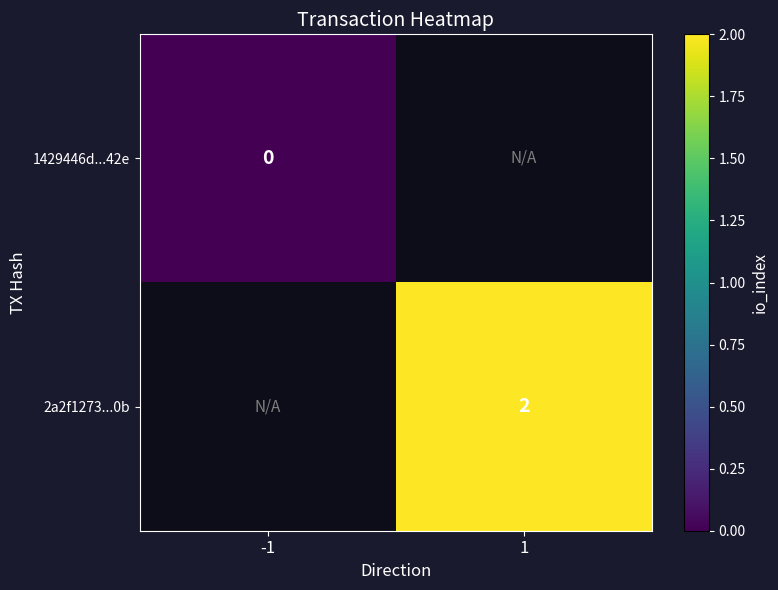

What is the maximum value shown in the chart?

2.0